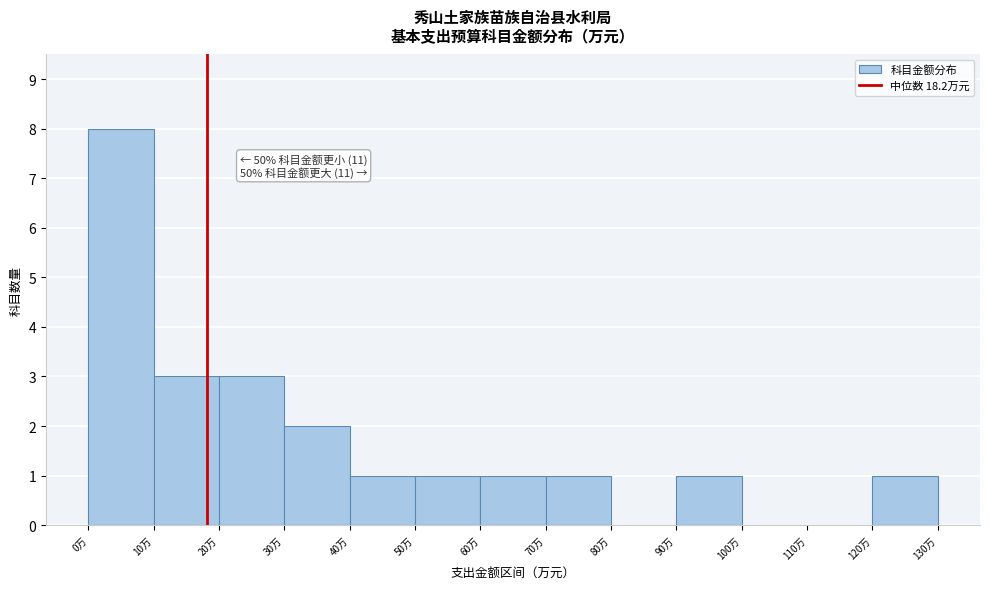

Which range on the x-axis has the tallest bar?

0 to 10